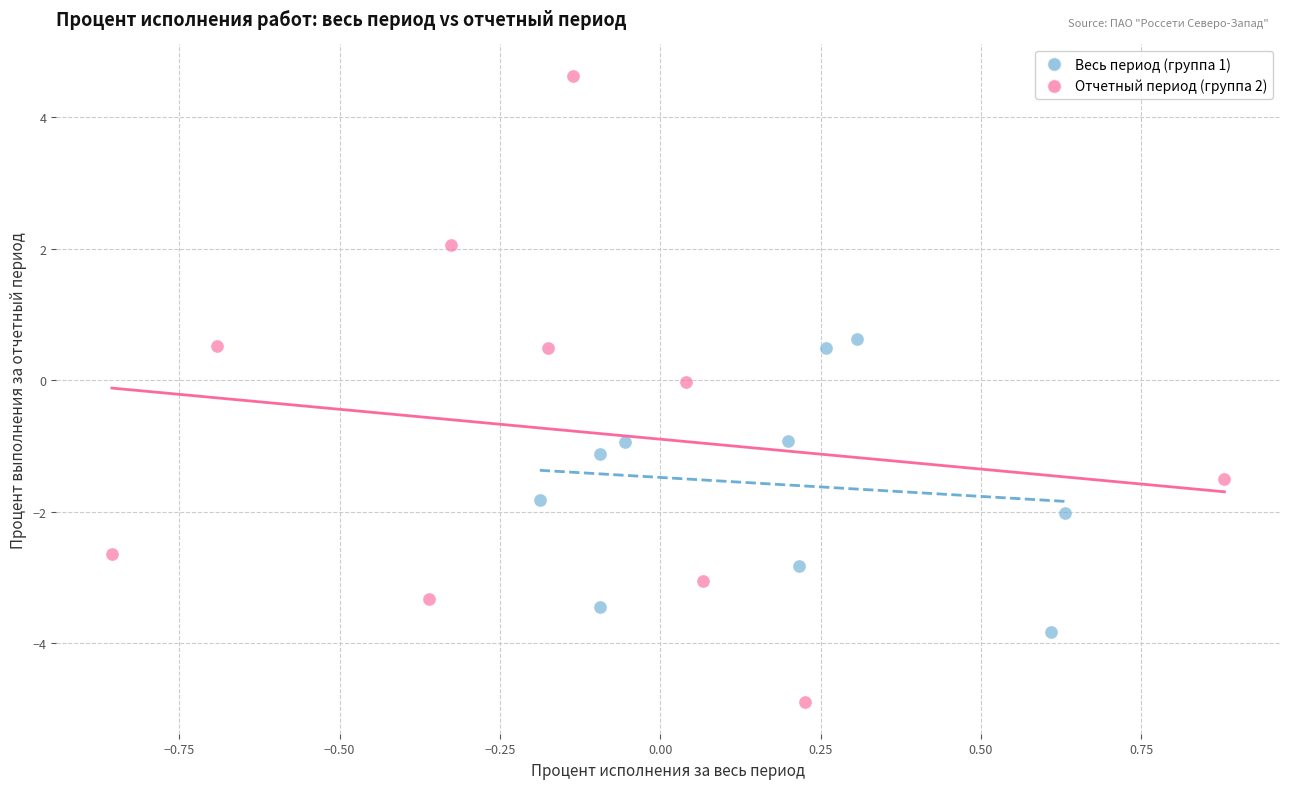

Which series has the widest spread of Y values?

Отчетный период (группа 2)